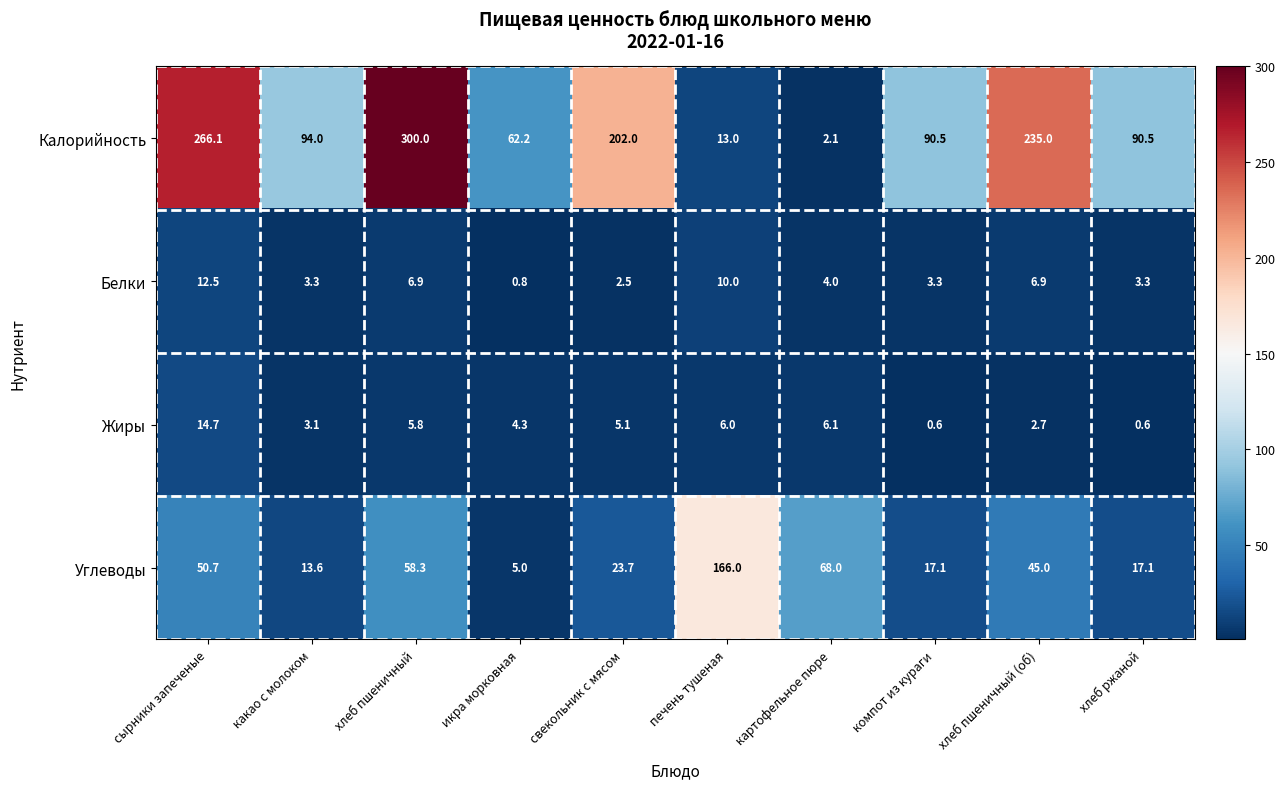

At which label does Жиры first exceed 5?

сырники запеченые